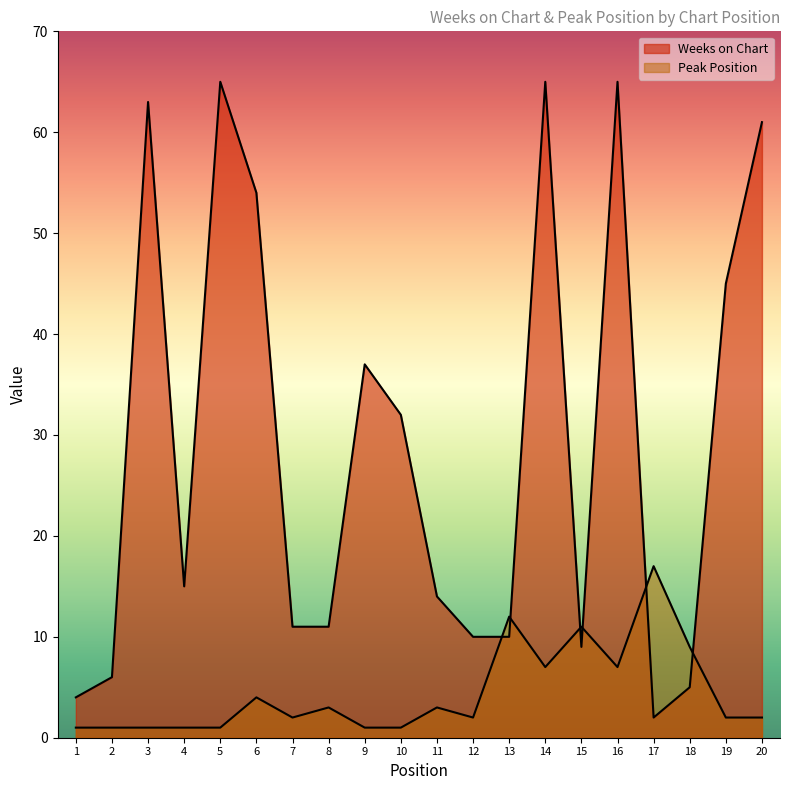

The value of Peak Position at 3 is 1. True or false?

True